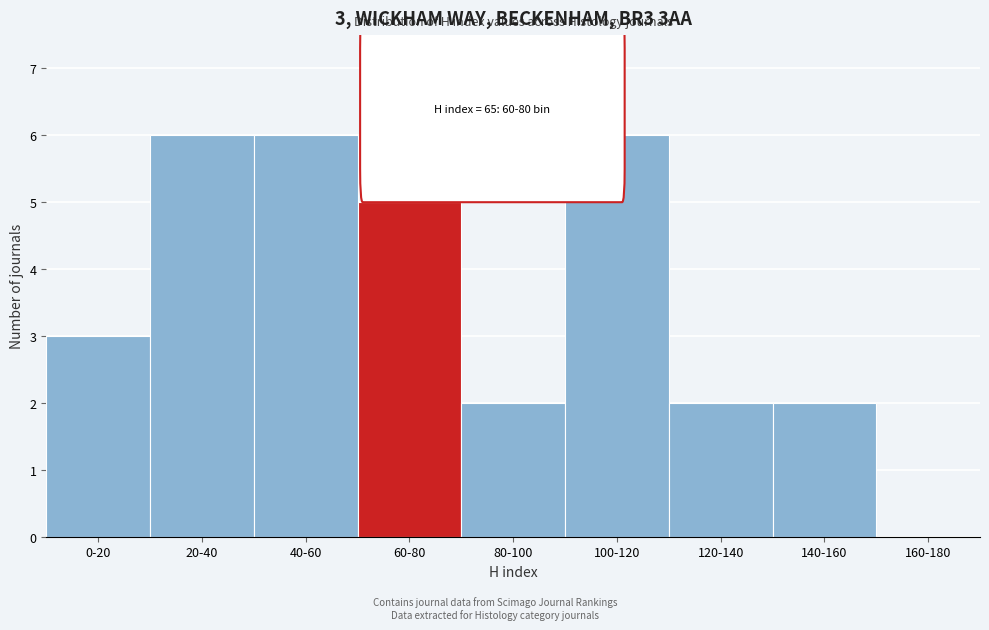

Reading right to left, extract all data points from this chart.

160-180=0	140-160=2	120-140=2	100-120=6	80-100=2	60-80=5	40-60=6	20-40=6	0-20=3